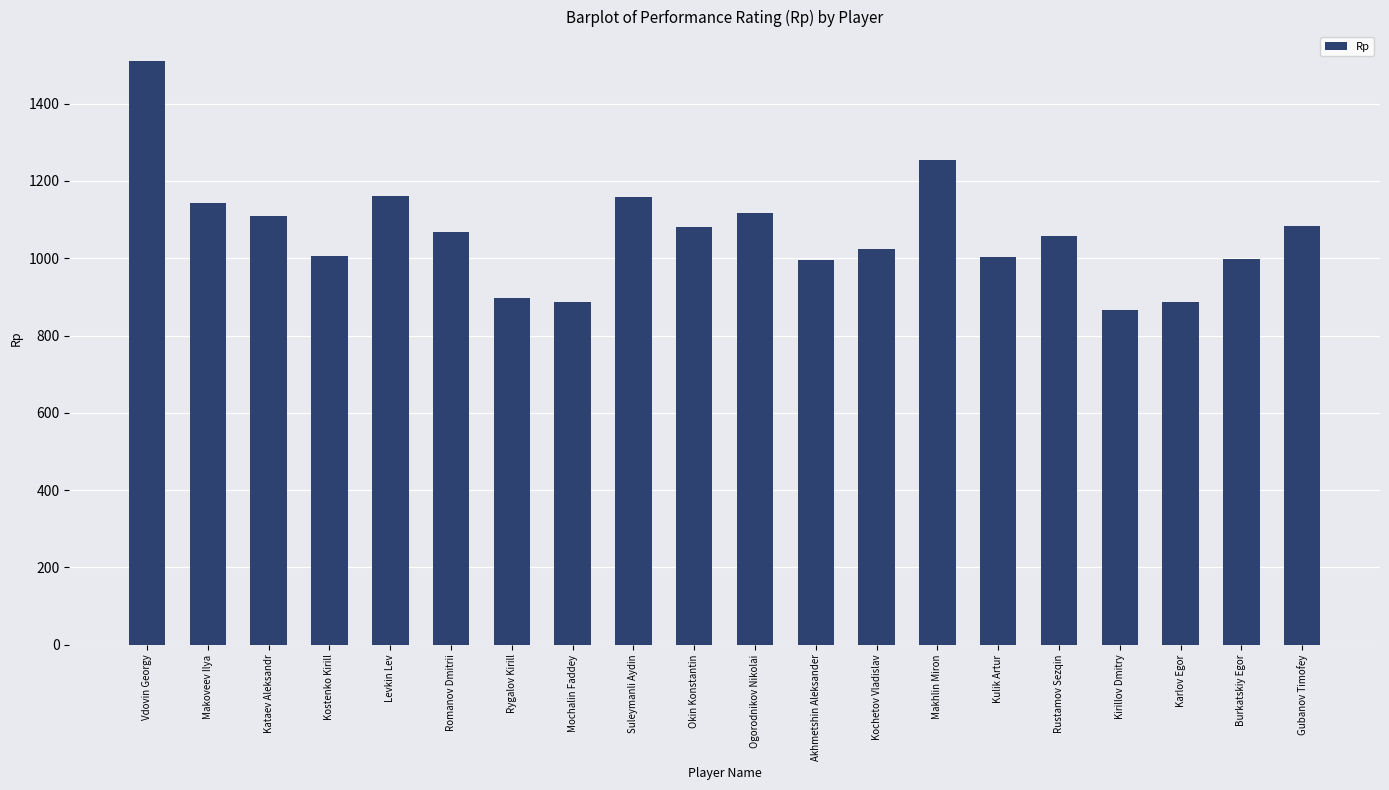

Is it true that the value at Kirillov Dmitry is 402?

False